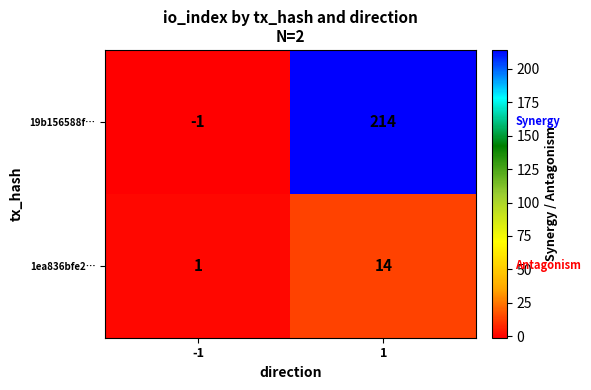

Is the value of 1ea836bfe2… at -1 greater than the value of 19b156588f… at 1?

No